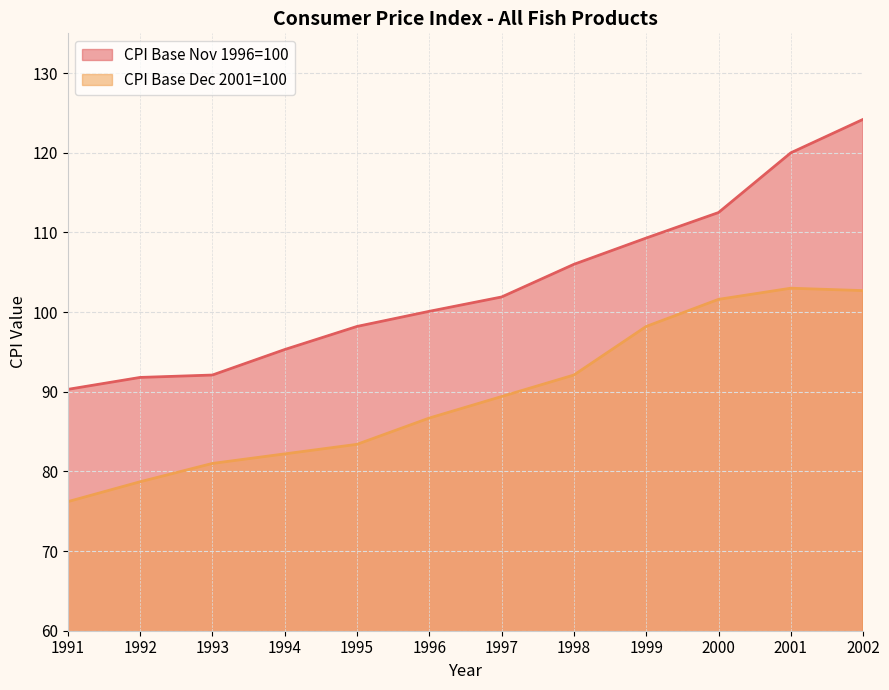

The value of CPI Base Dec 2001=100 at 2002 is 48.8. True or false?

False